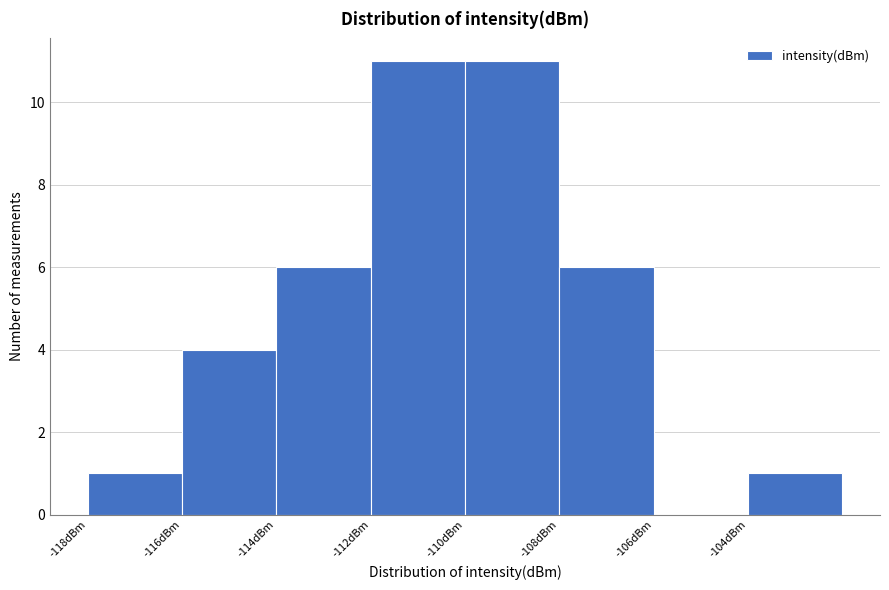

Reading left to right, transcribe this chart: for each bar, give the range it covers on the x-axis and its height. The values are not printed on the chart, so give them approximately, as read against the axis.

-118 to -116: 1
-116 to -114: 4
-114 to -112: 6
-112 to -110: 11
-110 to -108: 11
-108 to -106: 6
-106 to -104: 0
-104 to -102: 1